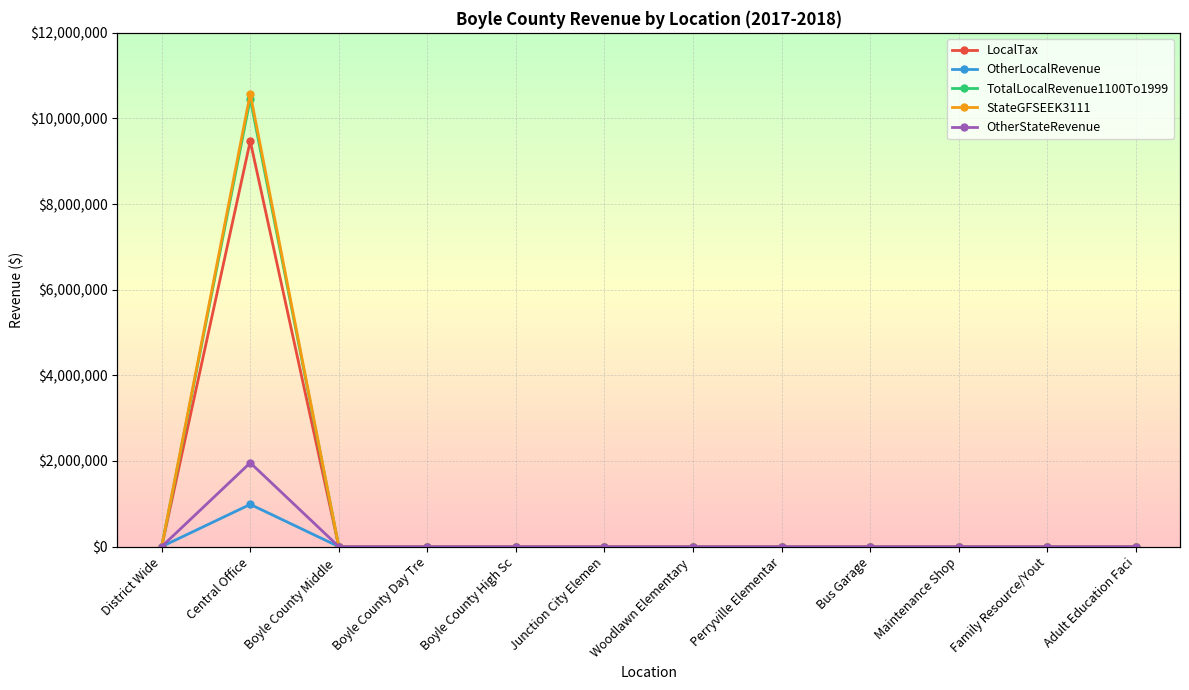

True or false: StateGFSEEK3111 and TotalLocalRevenue1100To1999 intersect in this chart.

False